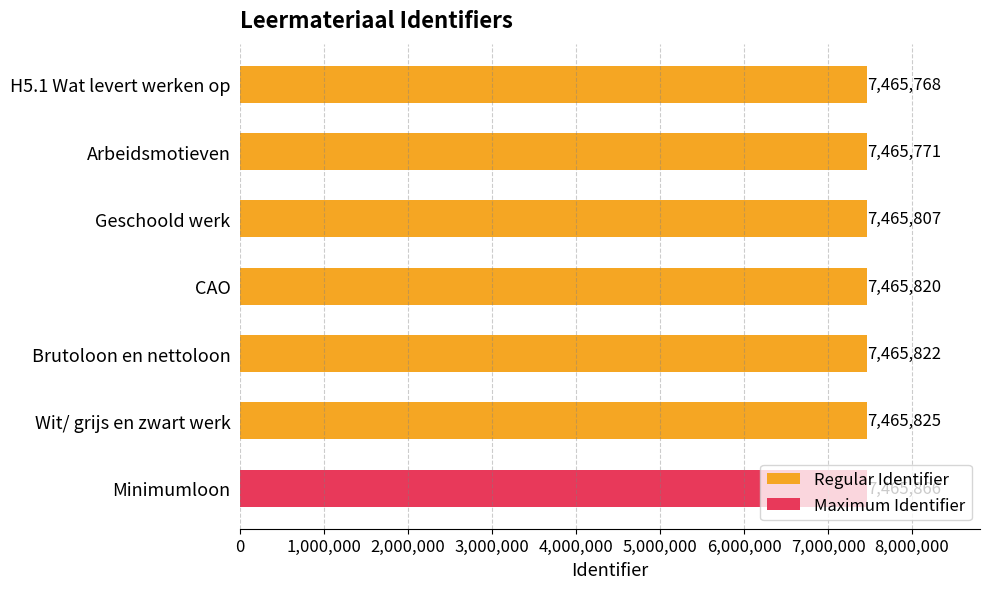

Are the bars horizontal?

Yes